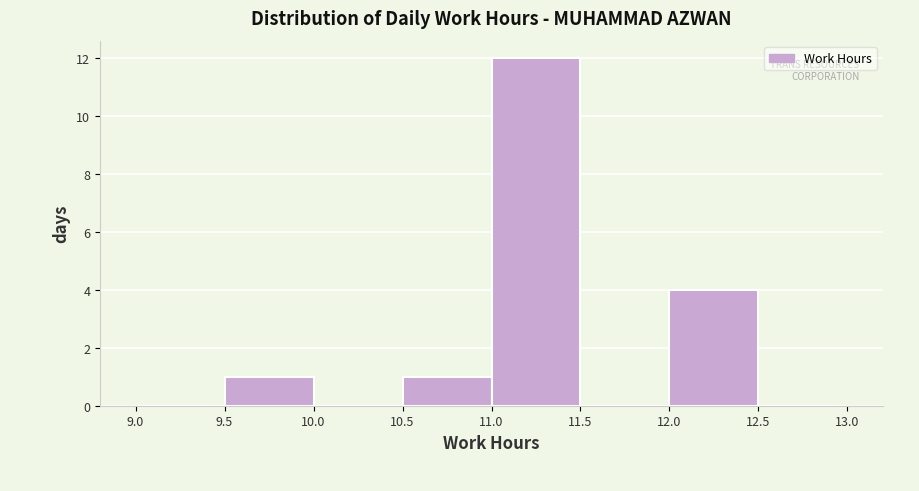

Reading left to right, transcribe this chart: for each bar, give the range it covers on the x-axis and its height. The values are not printed on the chart, so give them approximately, as read against the axis.

9.0 to 9.5: 0
9.5 to 10.0: 1
10.0 to 10.5: 0
10.5 to 11.0: 1
11.0 to 11.5: 12
11.5 to 12.0: 0
12.0 to 12.5: 4
12.5 to 13.0: 0